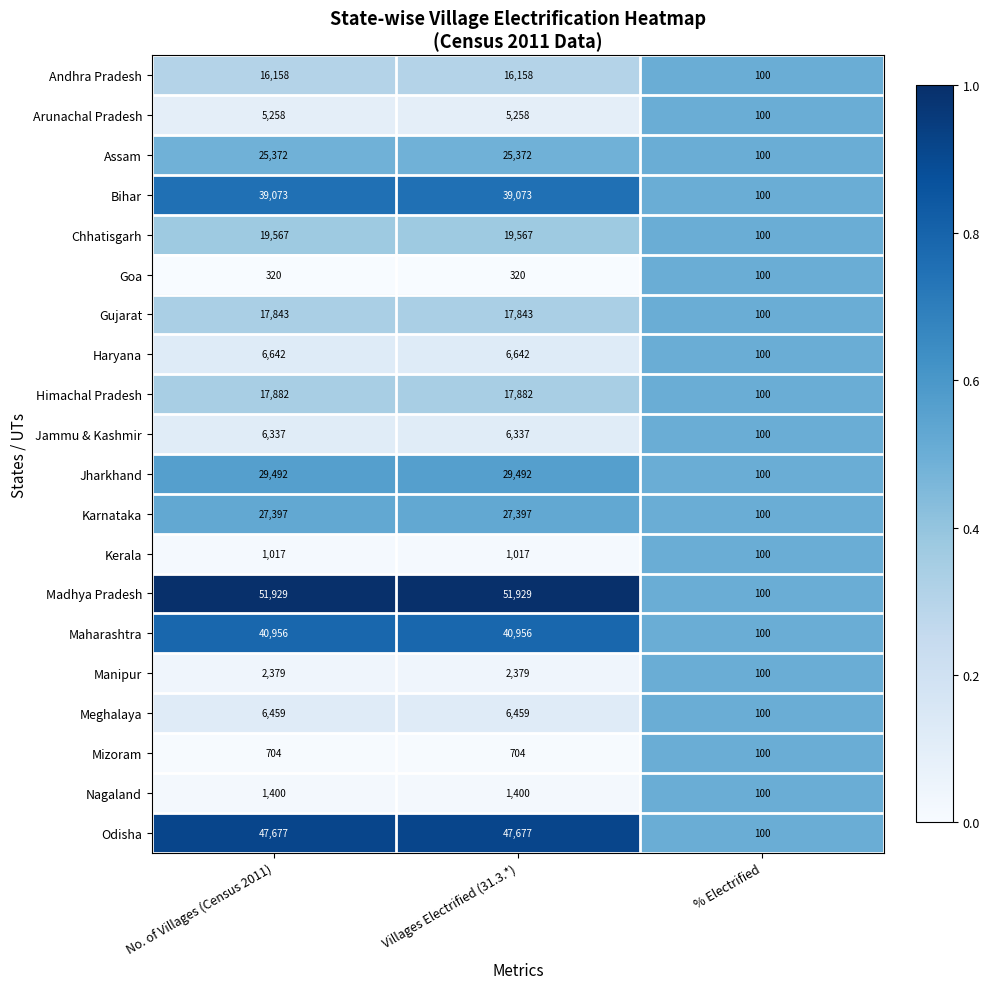

Which series has the largest total across all categories?

Madhya Pradesh